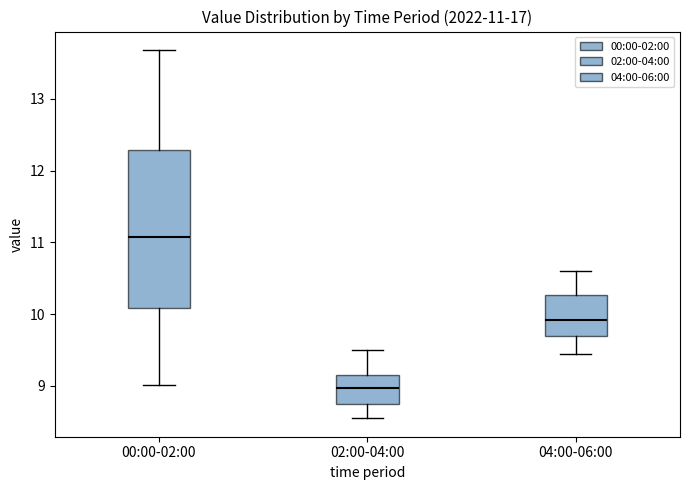

Which box's median line is the highest?

00:00-02:00